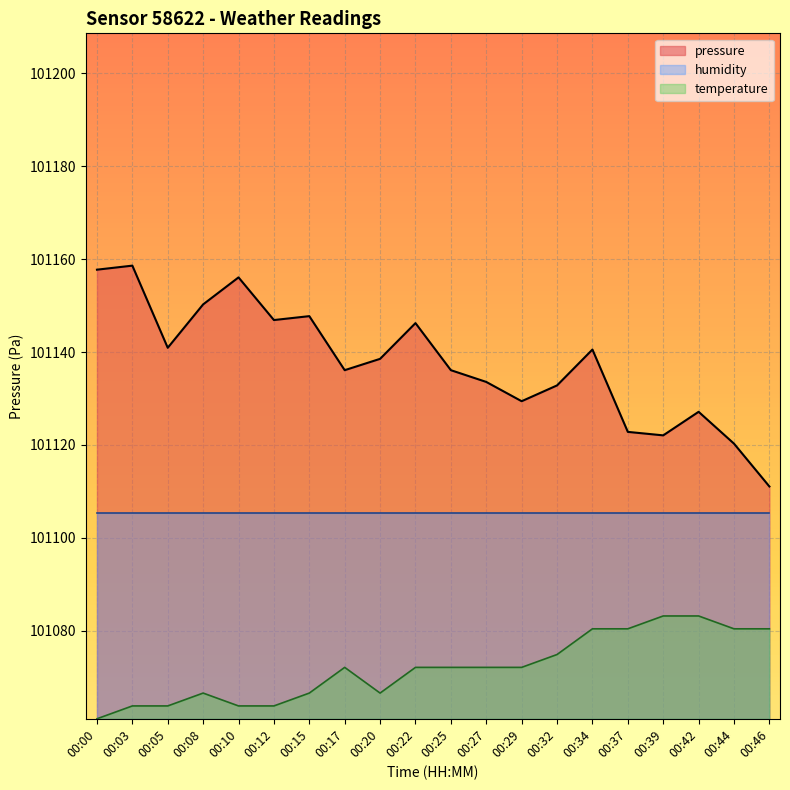

What is the difference between the pressure values at 00:22 and 00:00?

11.5